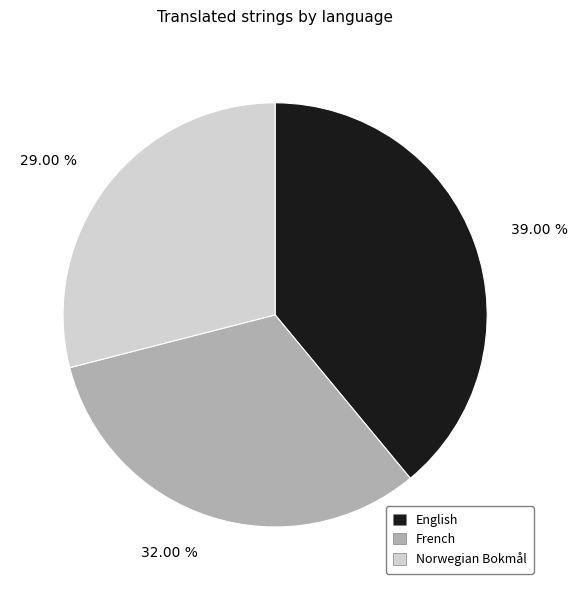

Which has a higher value, French or Norwegian Bokmål?

French